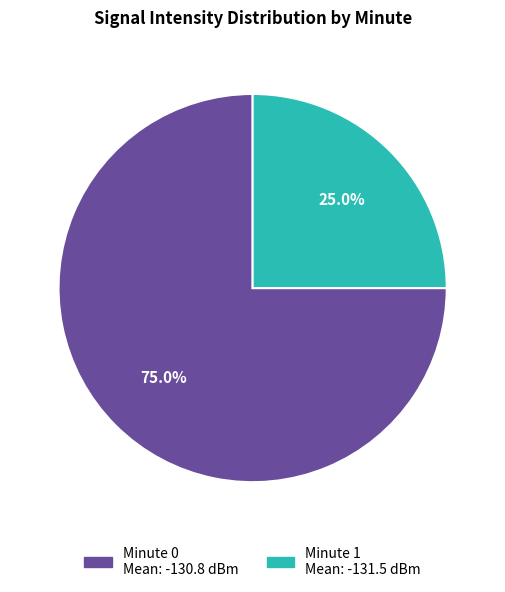

Count the number of slices in the pie.

2